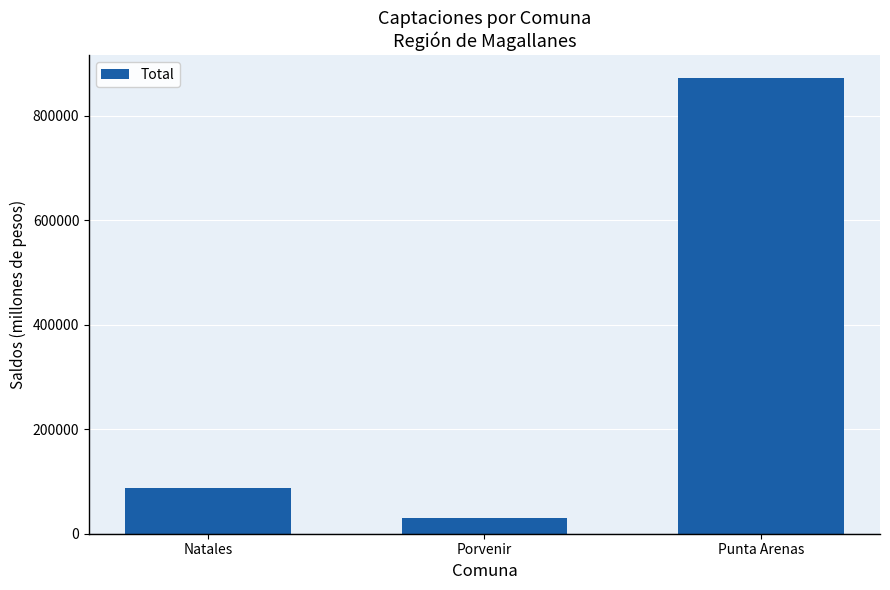

Which category has the highest value across all series?

Punta Arenas